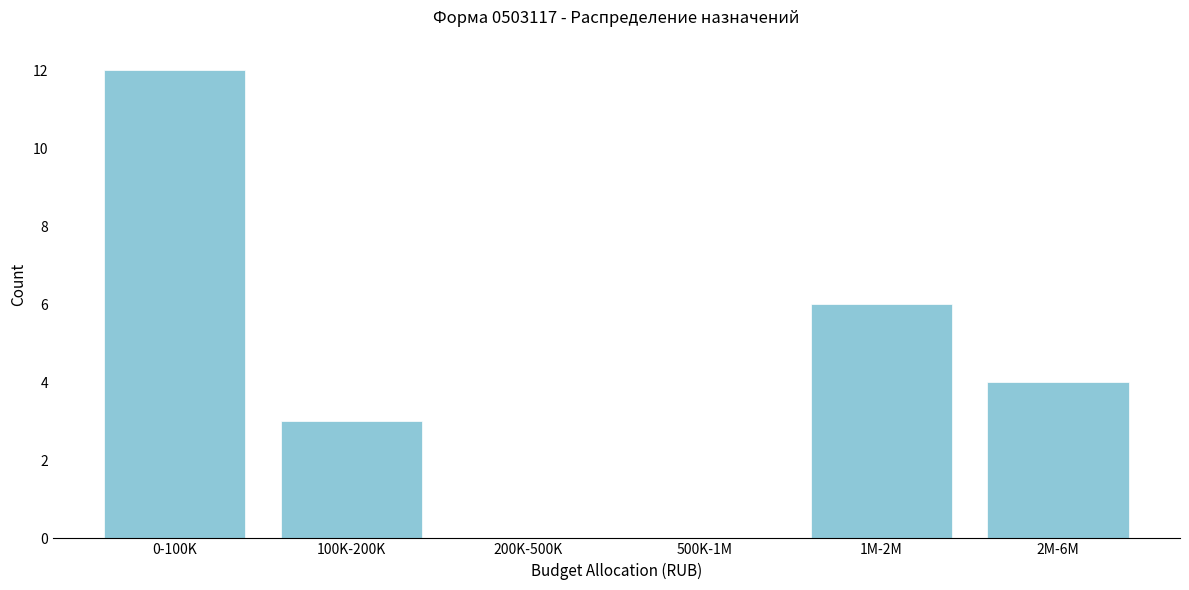

Reading right to left, transcribe all the data shown in this chart.

2M-6M=4	1M-2M=6	500K-1M=0	200K-500K=0	100K-200K=3	0-100K=12